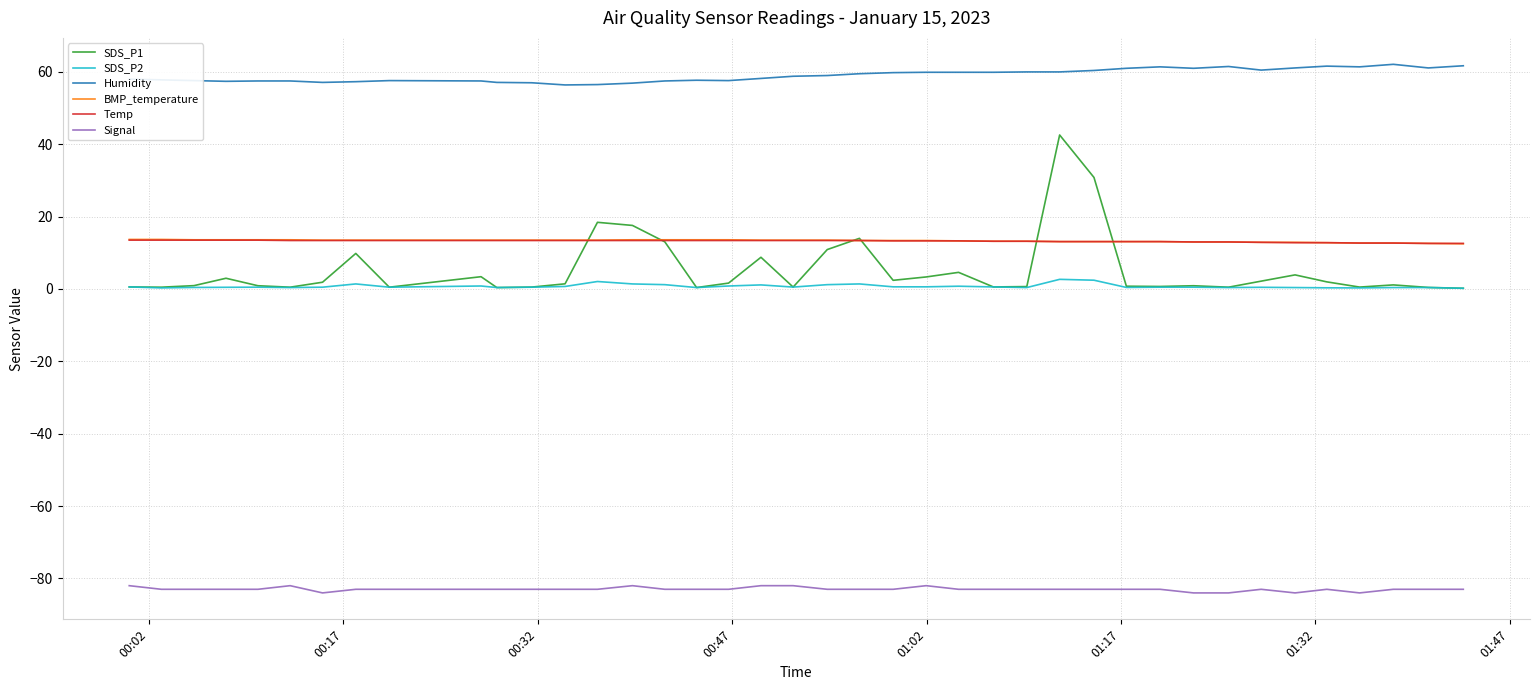

What is the maximum value shown in the chart?

62.1